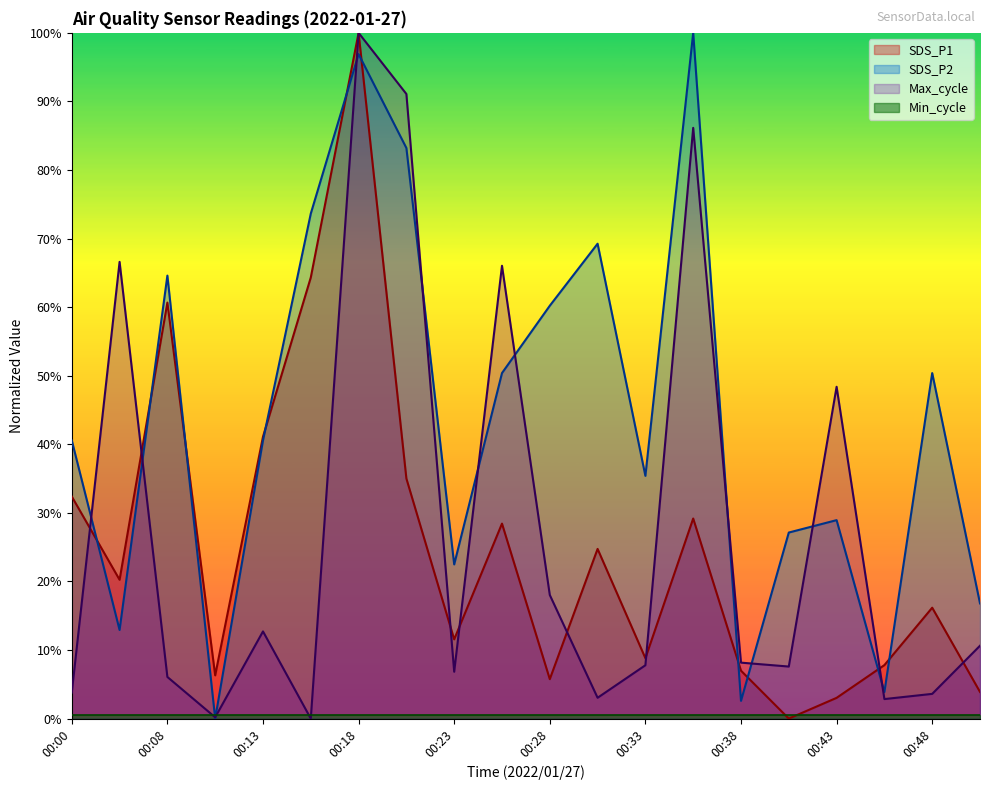

Which series has the largest range (max minus min)?

SDS_P1